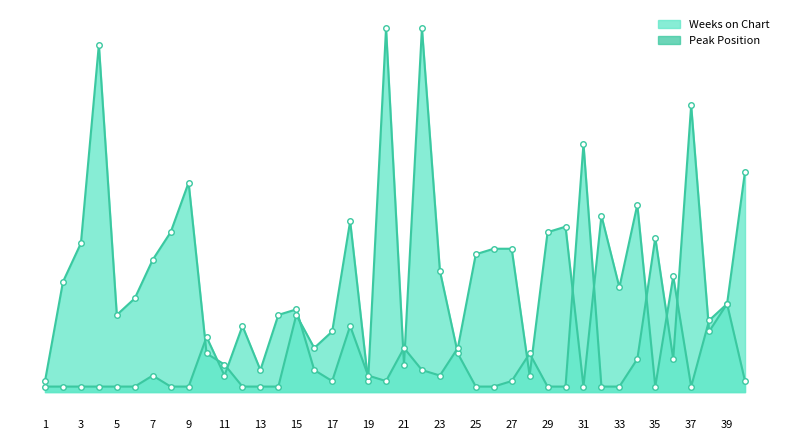

What is the difference between the maximum and minimum values in the Weeks on Chart series?

65